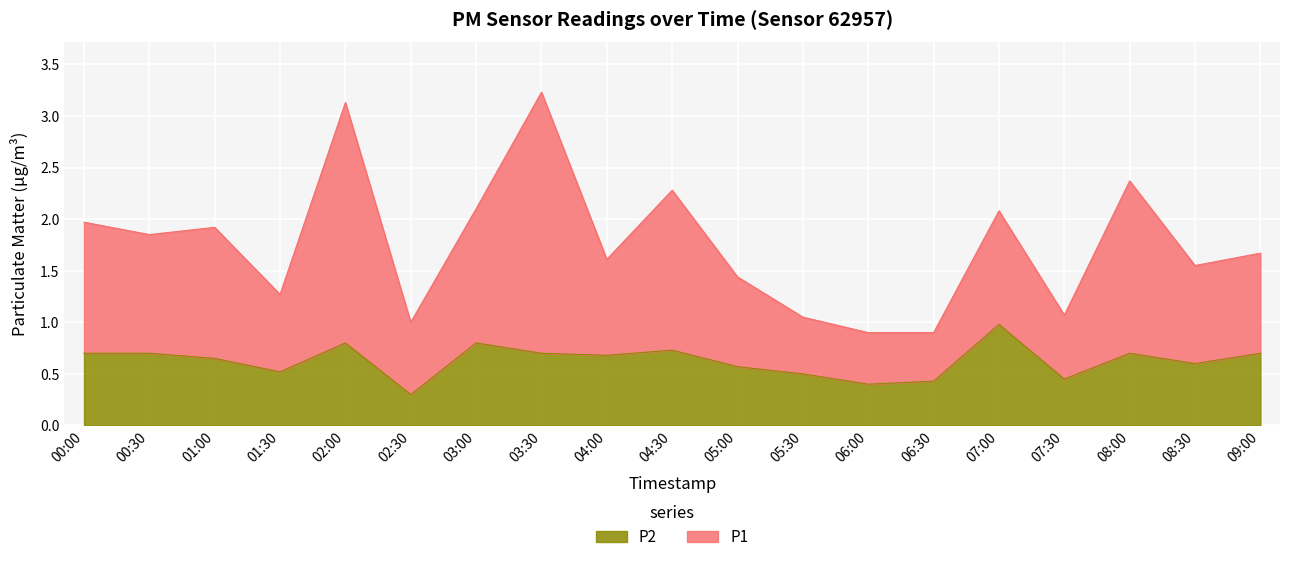

True or false: P1 and P2 intersect in this chart.

False